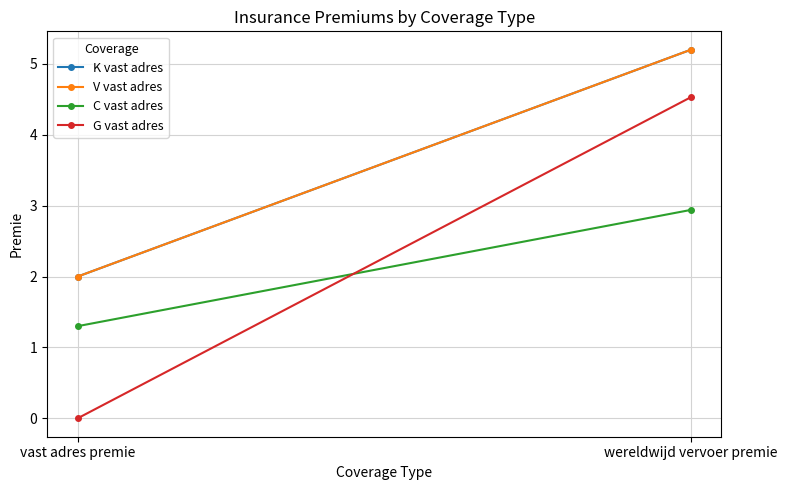

What is the average value of the V vast adres series?

3.6